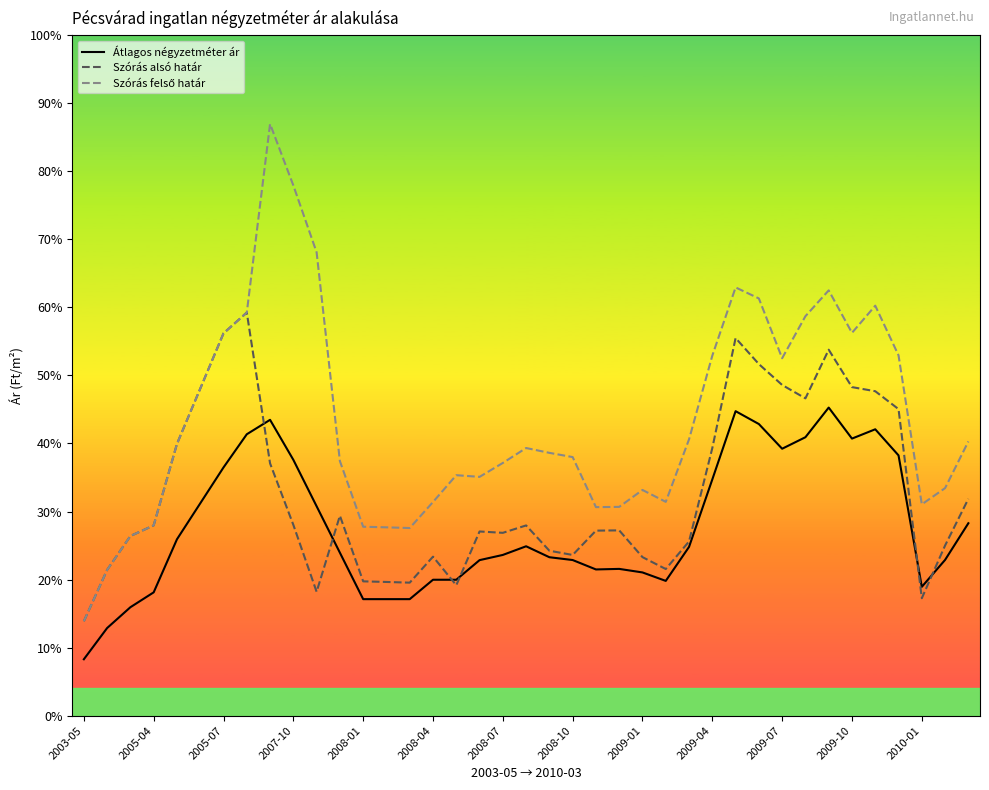

True or false: Szórás alsó határ has more than 2 interior local peaks.

True